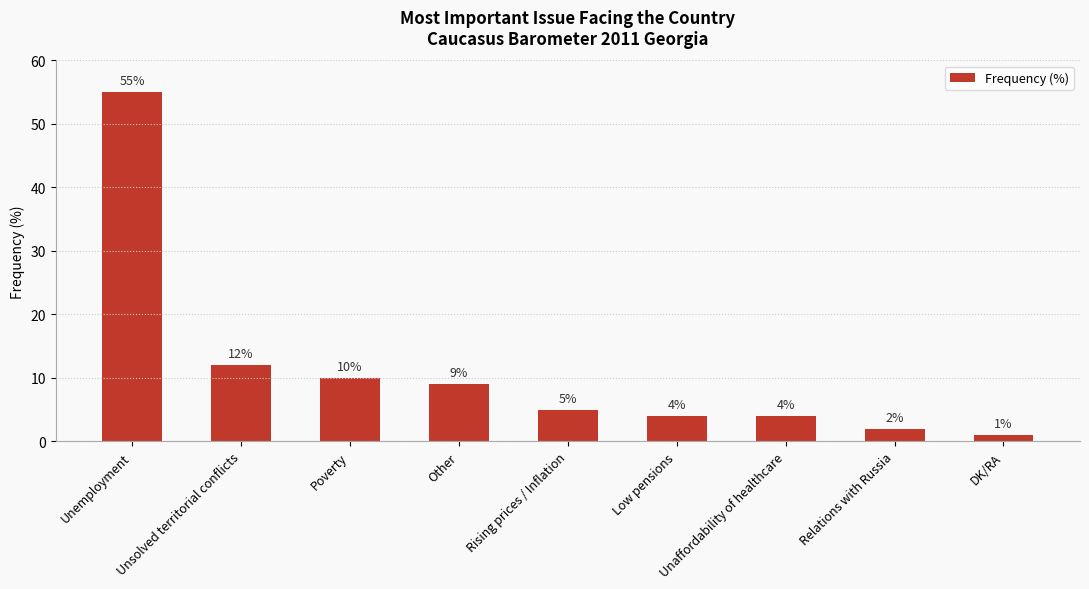

What is the ratio of the value at Low pensions to the value at Poverty?

0.4